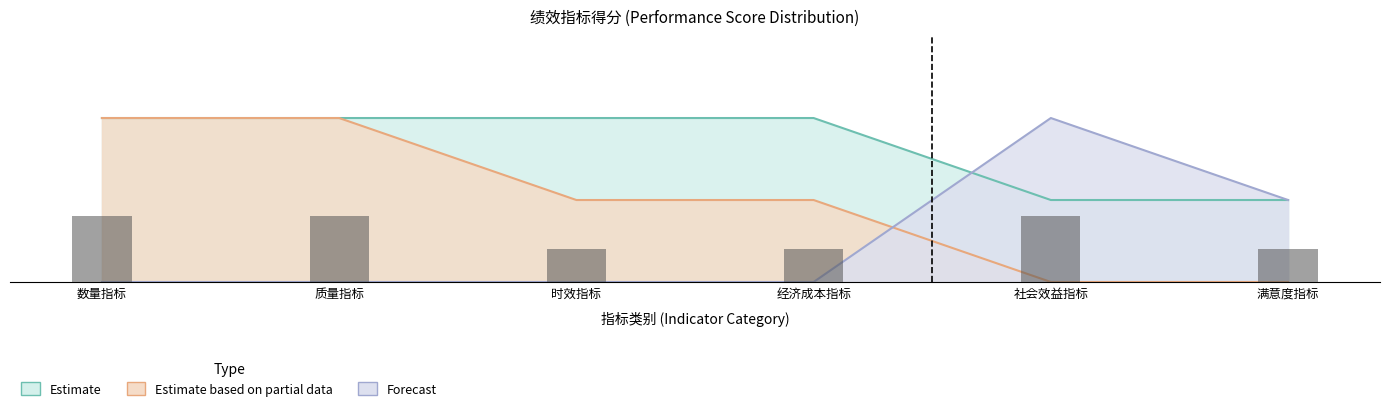

At which label is Estimate closest to 15?

数量指标